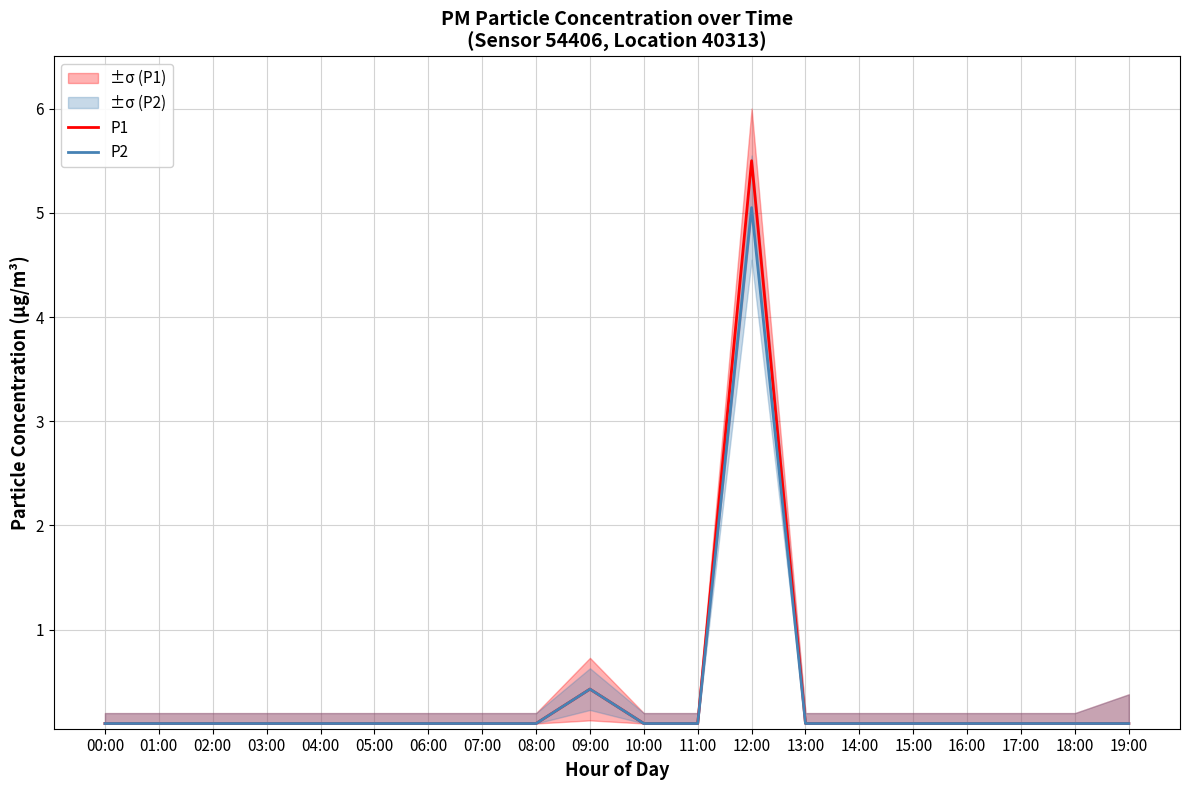

In P1, how many points are higher than both neighbors (excluding endpoints)?

2